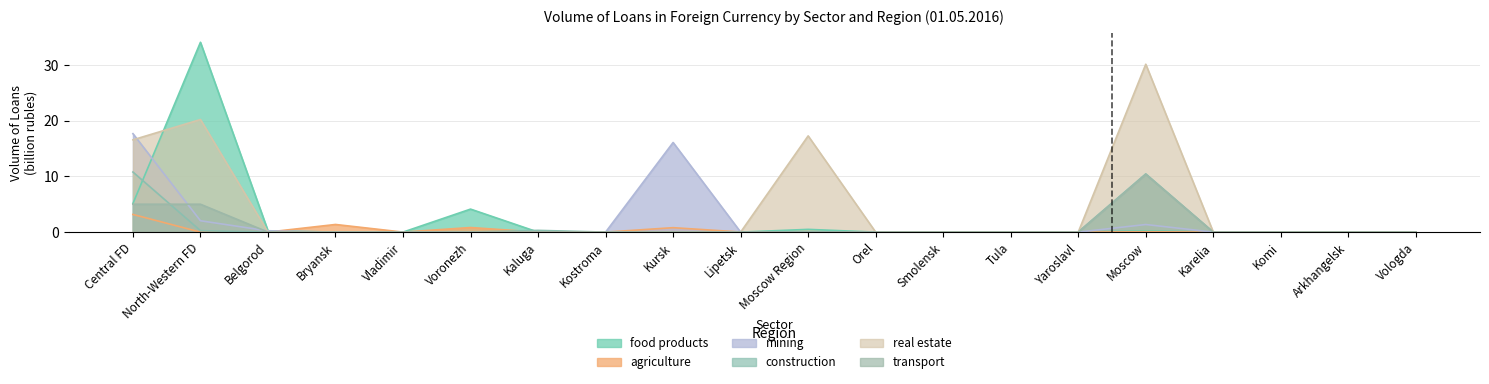

True or false: food has more than 1 points higher than both neighbors.

True